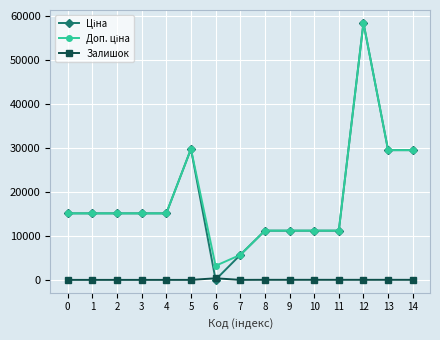

Is this an area chart (filled region under the line)?

No